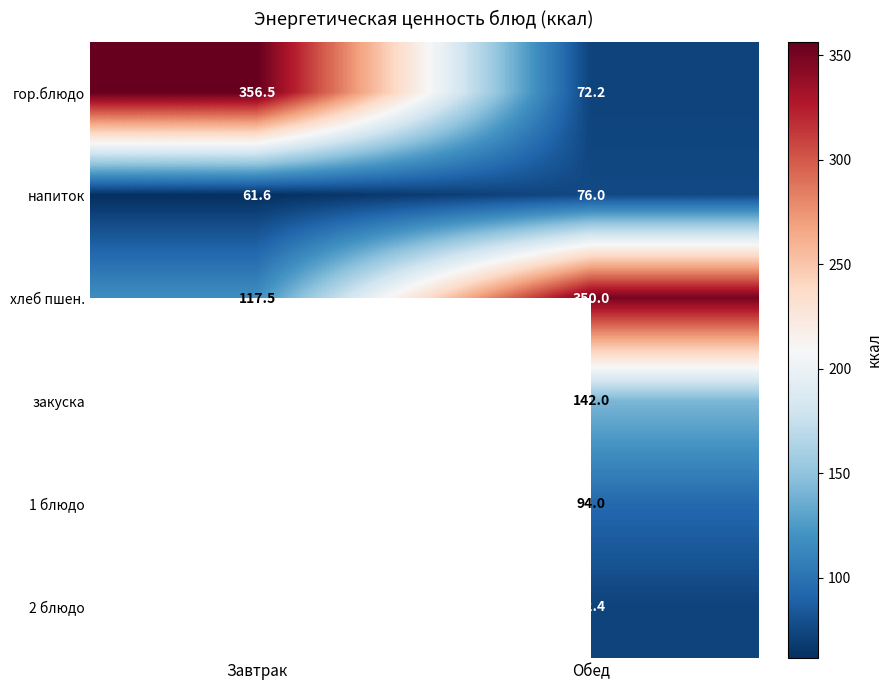

At which category is the sum across all series the highest?

Обед